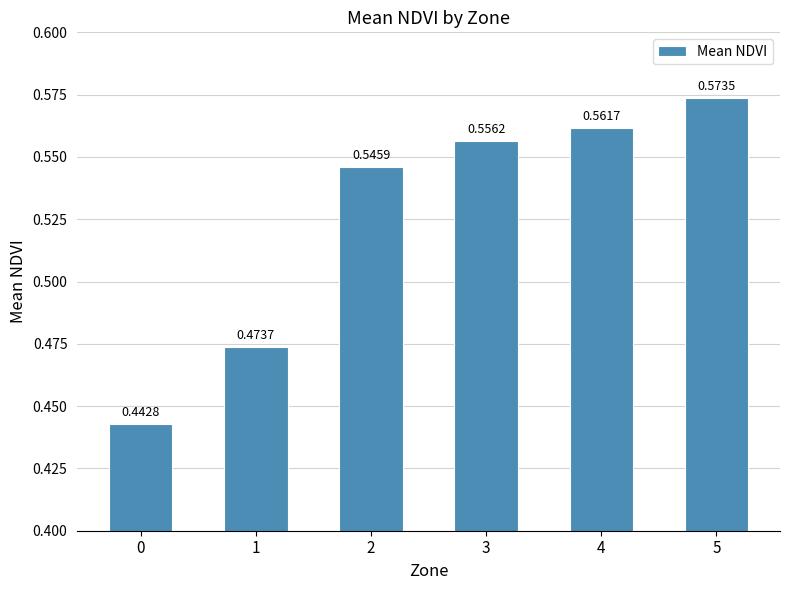

Which category has the highest value across all series?

5